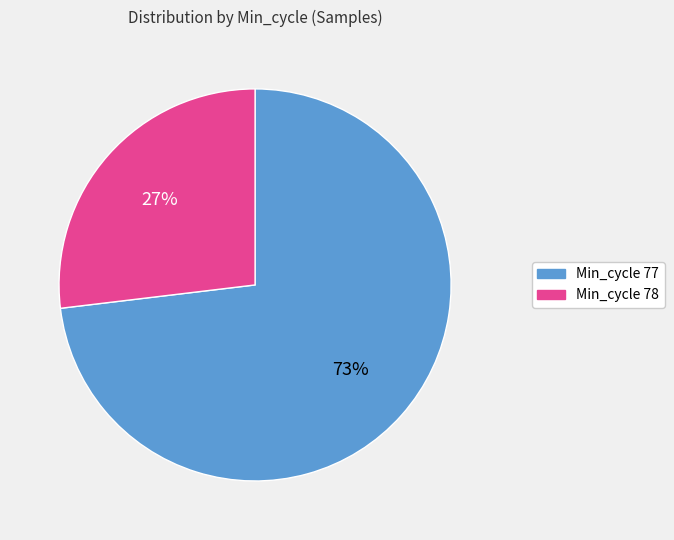

Is there any slice that represents more than half of the pie?

Yes